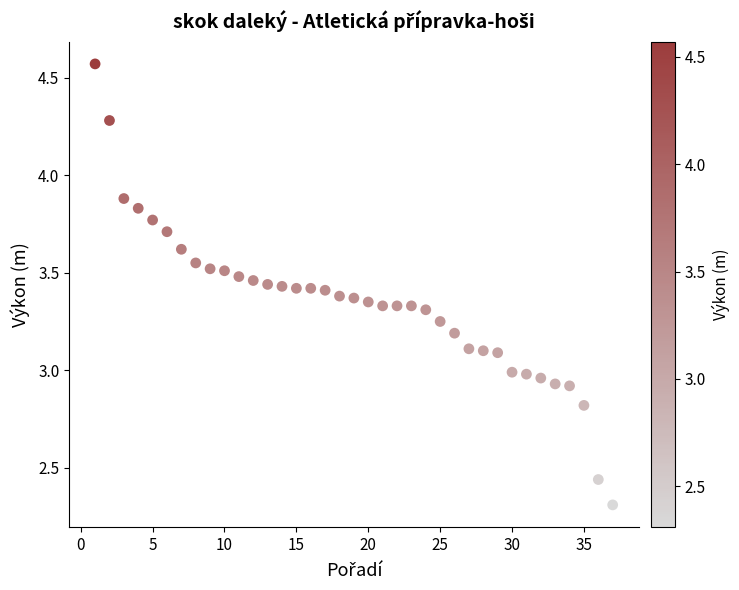

What is the range of Y values (max minus min)?

2.3